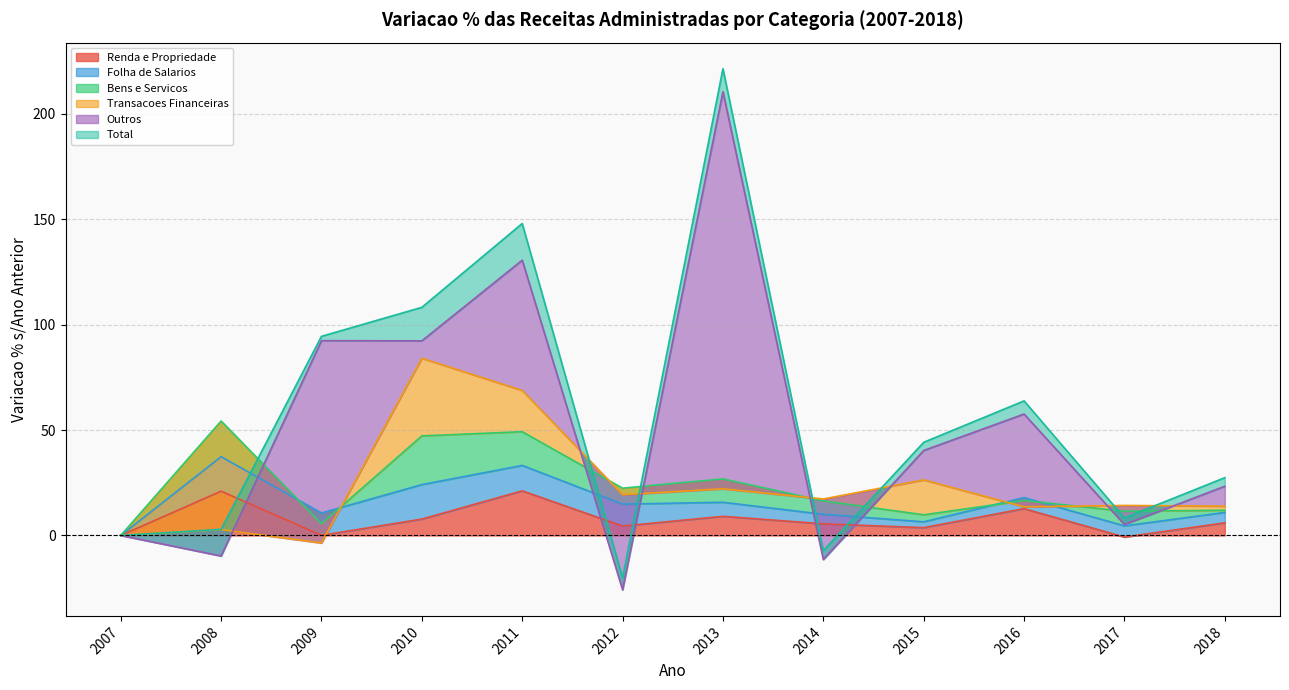

True or false: Outros and Renda e Propriedade cross at least once.

True